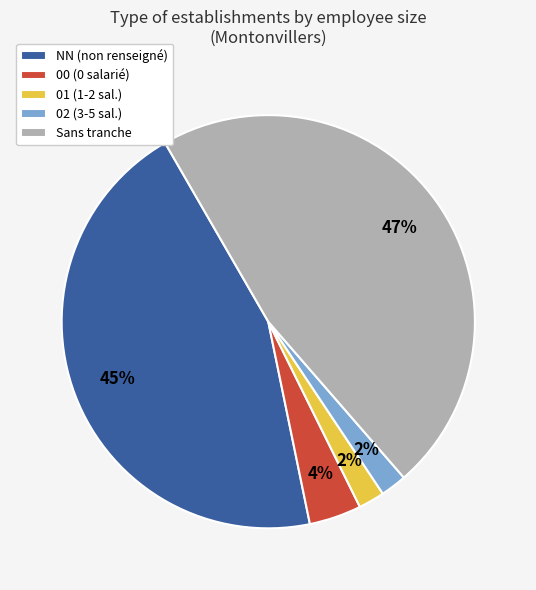

Combined, do 02 (3-5 sal.) and 01 (1-2 sal.) account for over 50%?

No